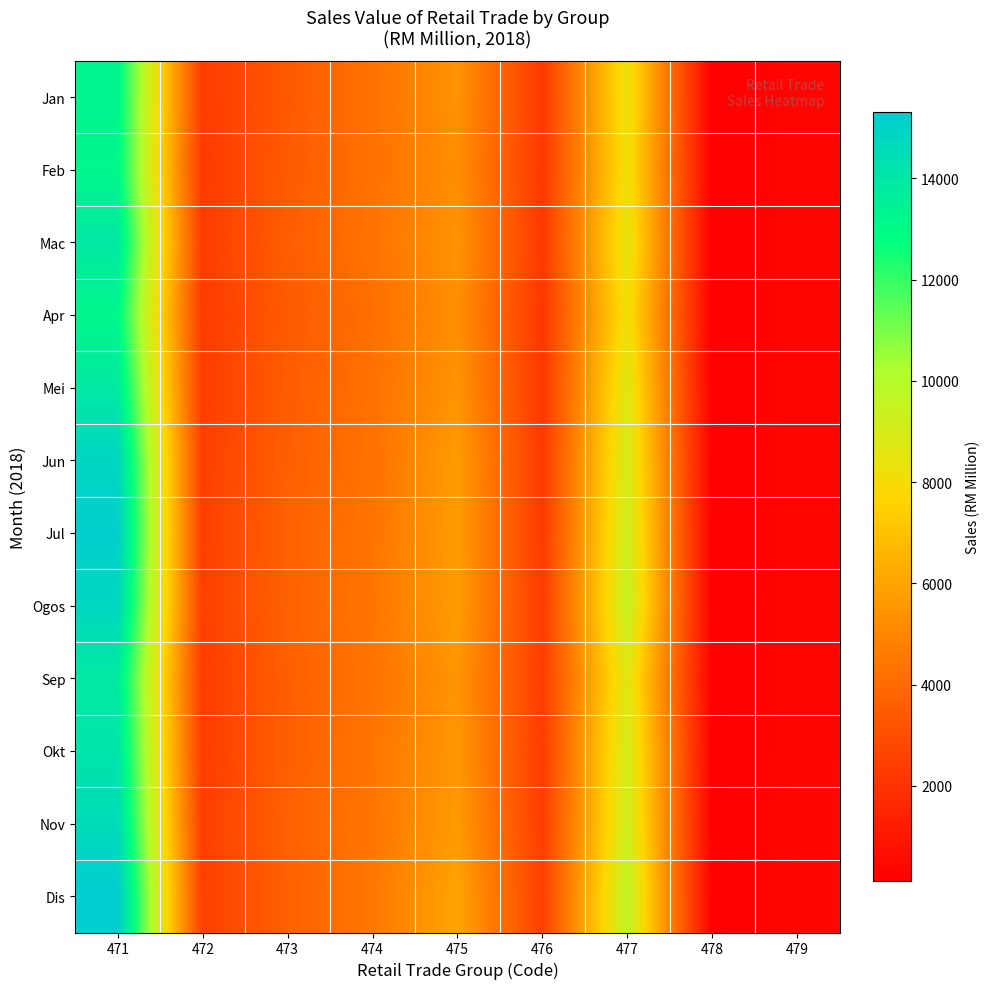

At 477, list the series in order from smallest to largest.

Apr, Feb, Jan, Mac, Sep, Mei, Jun, Okt, Nov, Jul, Ogos, Dis